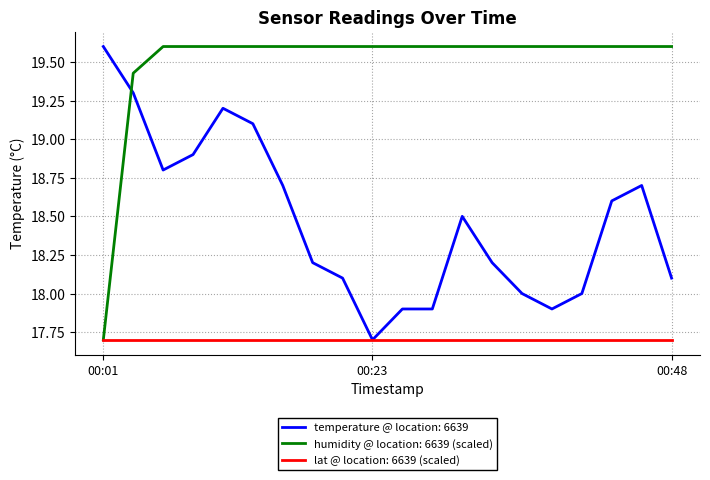

List the series in order of their overall mean, highest first.

humidity @ location: 6639 (scaled), temperature @ location: 6639, lat @ location: 6639 (scaled)